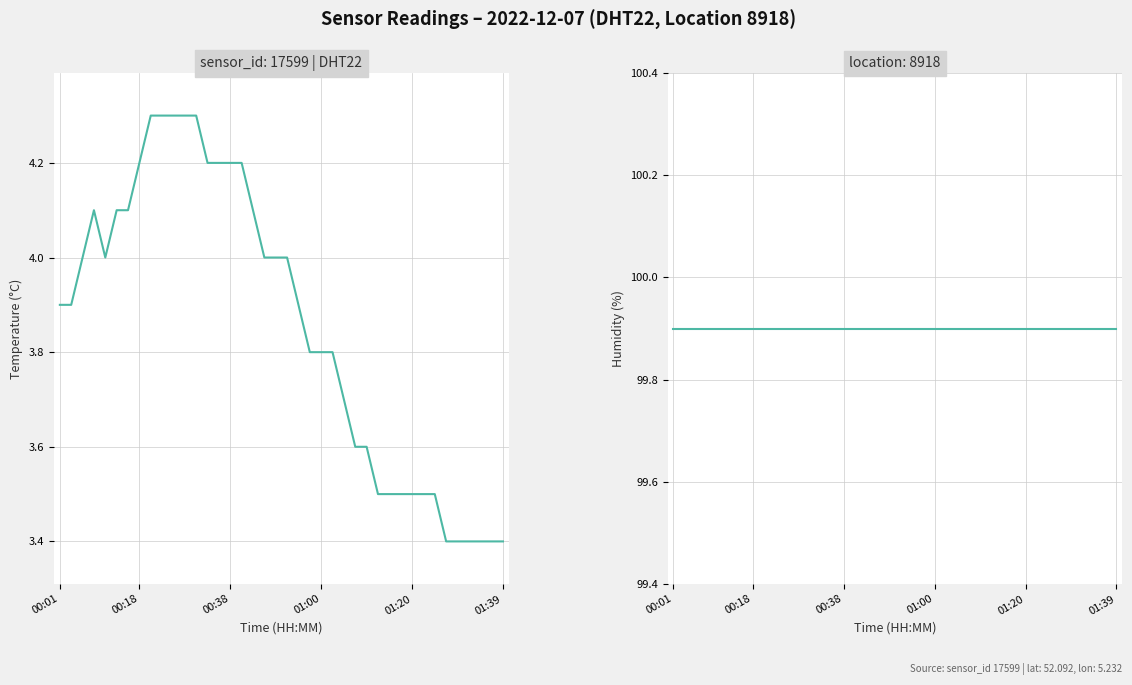

What are all the series names shown in the legend?

temperature, humidity